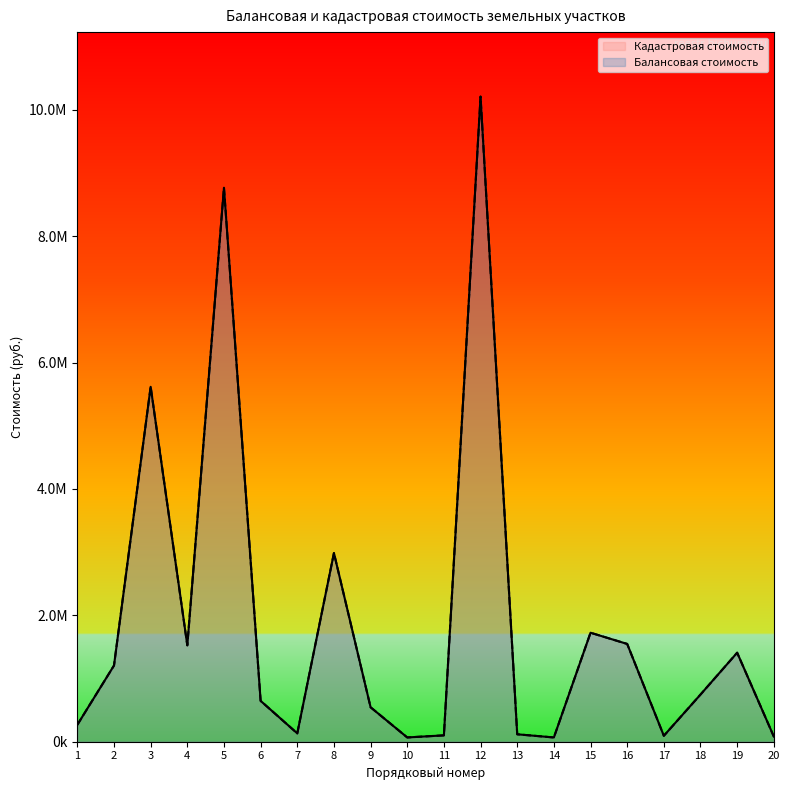

At which category does Кадастровая стоимость reach its first local peak?

3